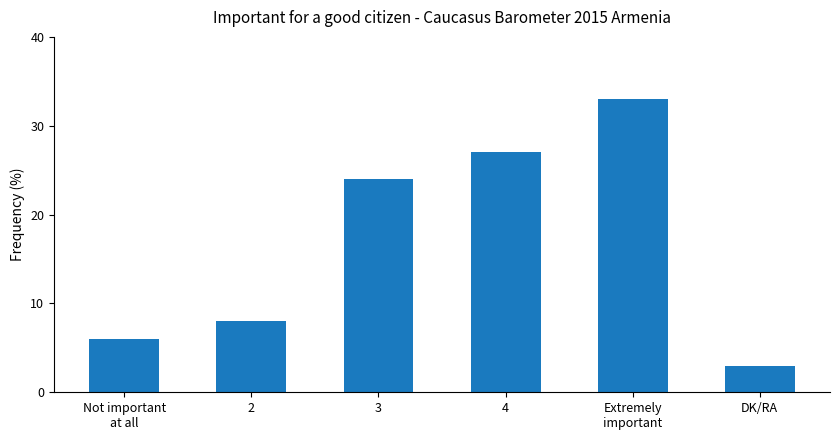

The chart shows a value of 27 at 4. True or false?

True